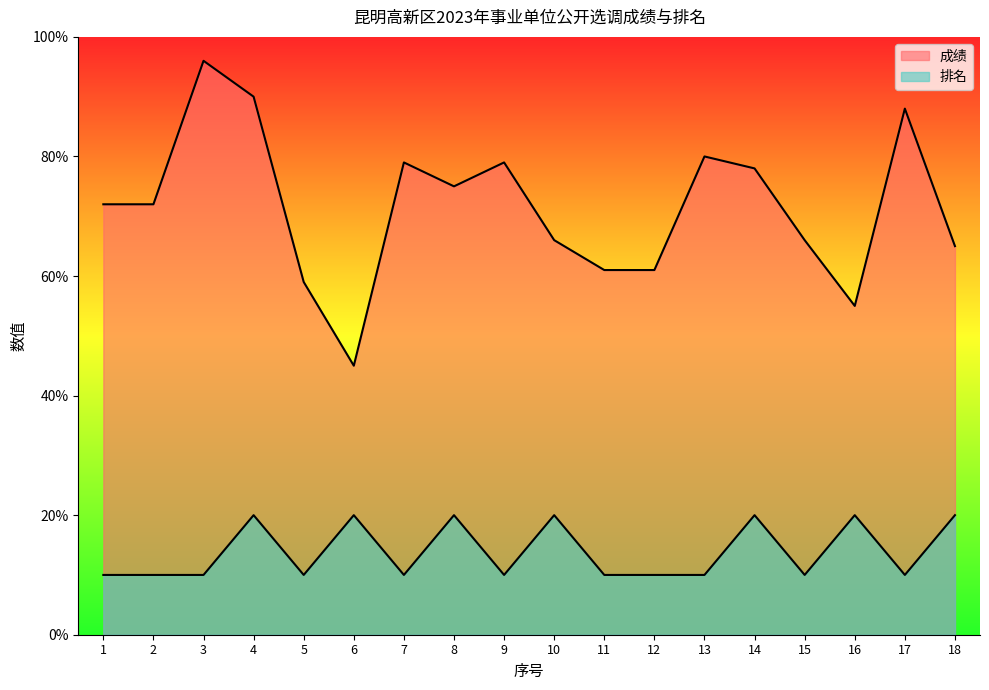

At which category is the sum across all series the highest?

4